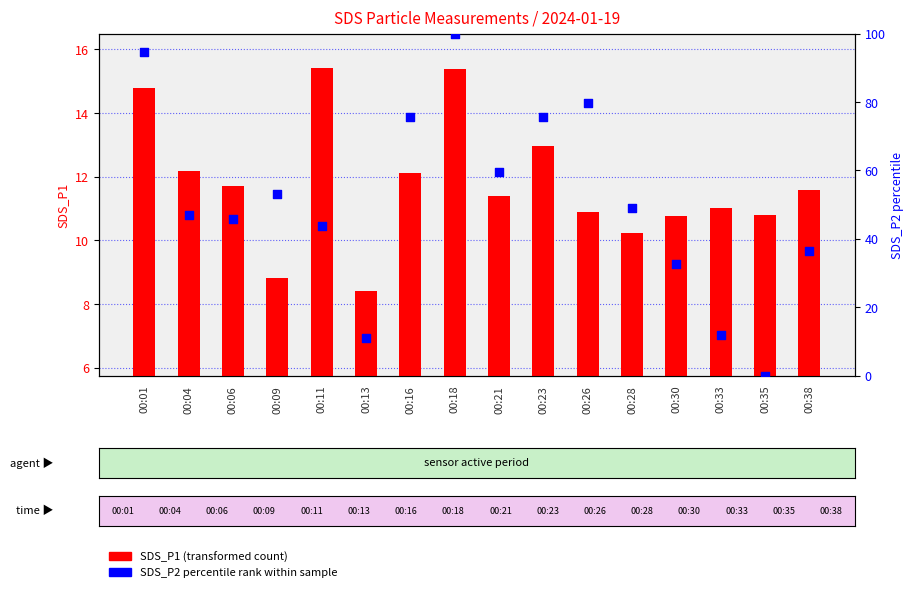

Is the value of SDS_P2 percentile rank at 00:18 greater than the value of SDS_P1 (transformed count) at 00:35?

Yes